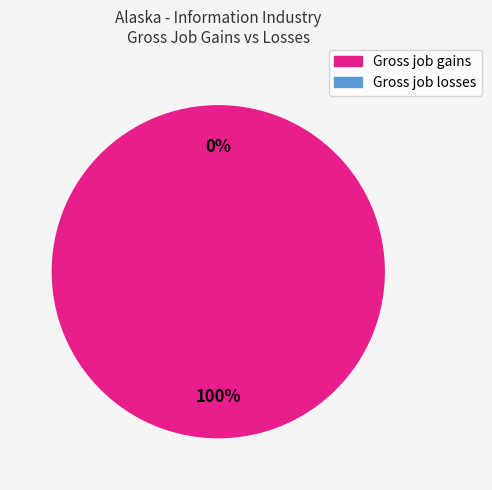

Is there any slice that represents more than half of the pie?

Yes